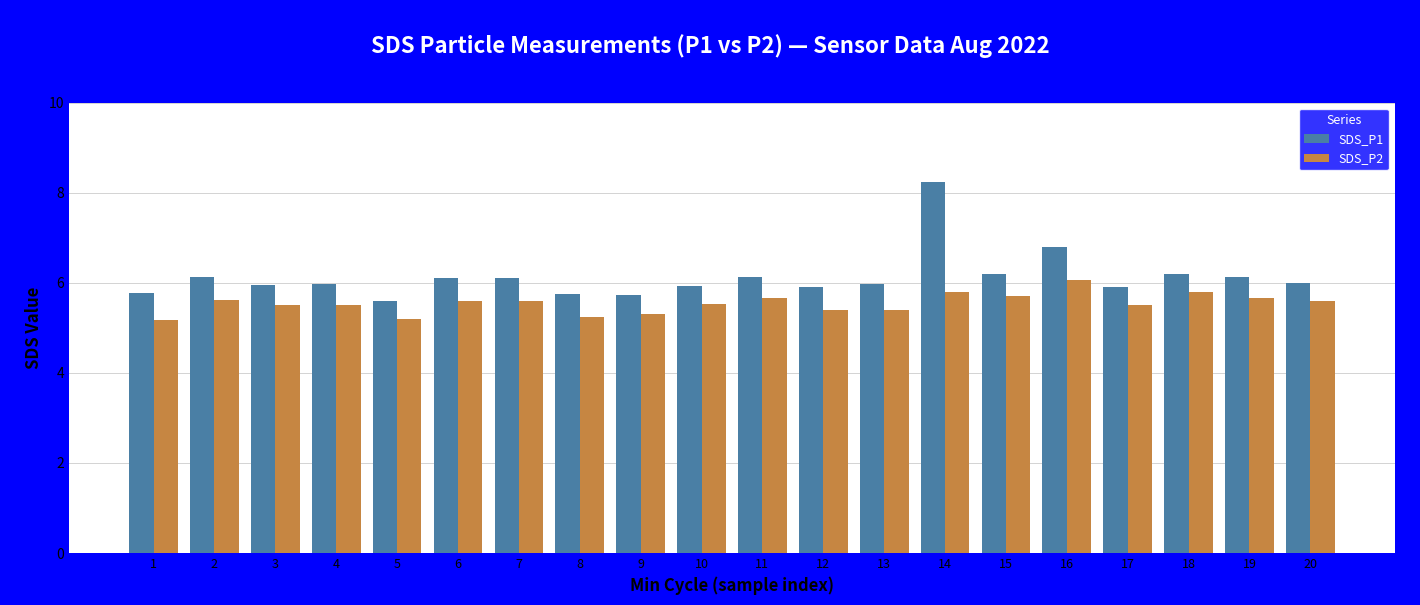

List the series in order of their peak value, highest first.

SDS_P1, SDS_P2